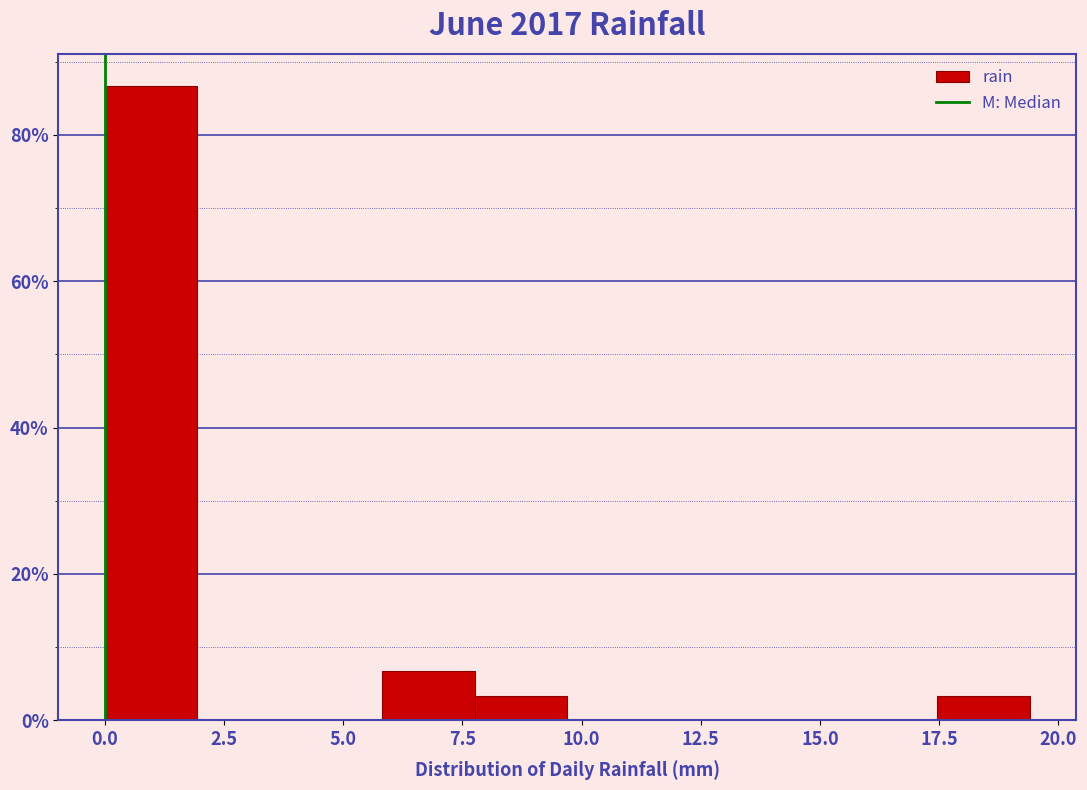

Read against the x-axis, roughly where is the centre of the tallest bar?

1.0